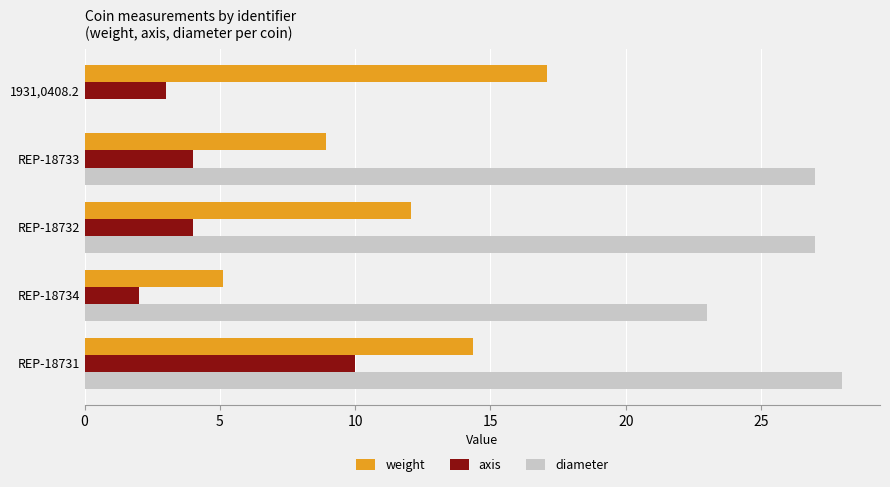

Where is weight nearest to the value 11?

REP-18732